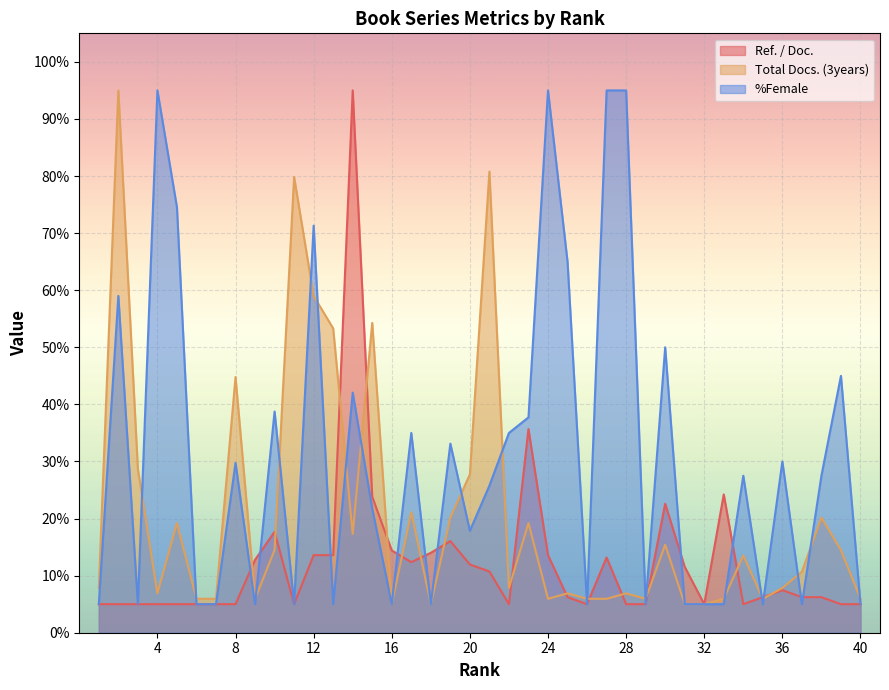

What is the minimum value shown in the chart?

5.0